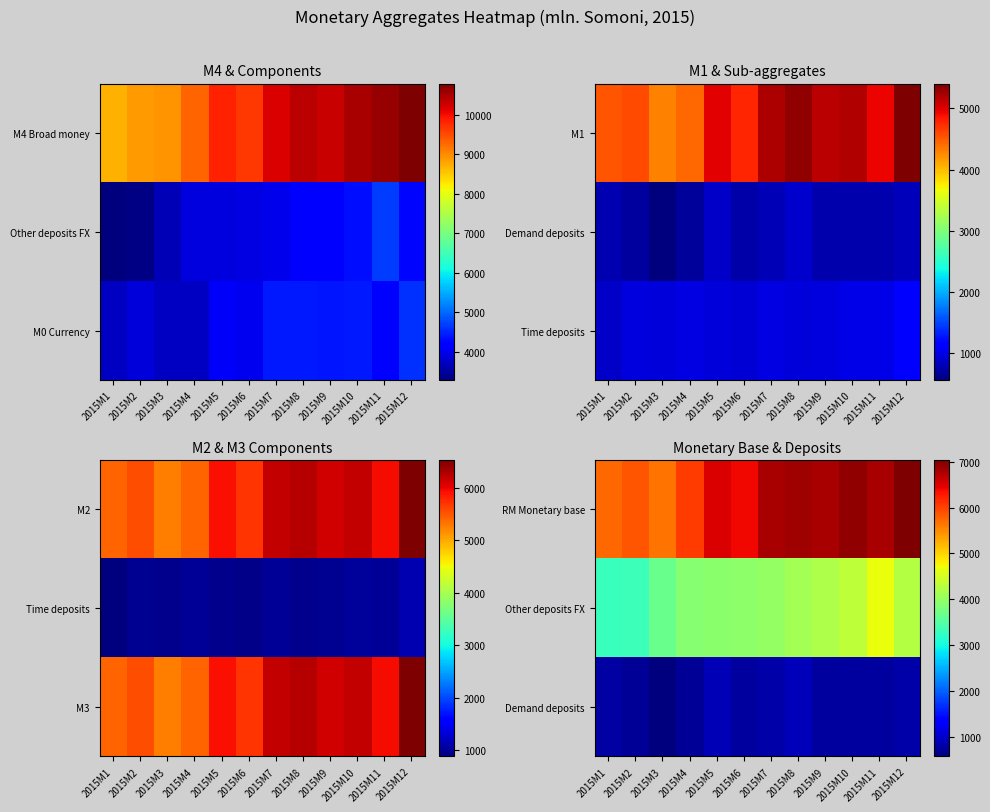

List the series in order of their peak value, lowest first.

Demand deposits, Other deposits FX, RM Monetary base